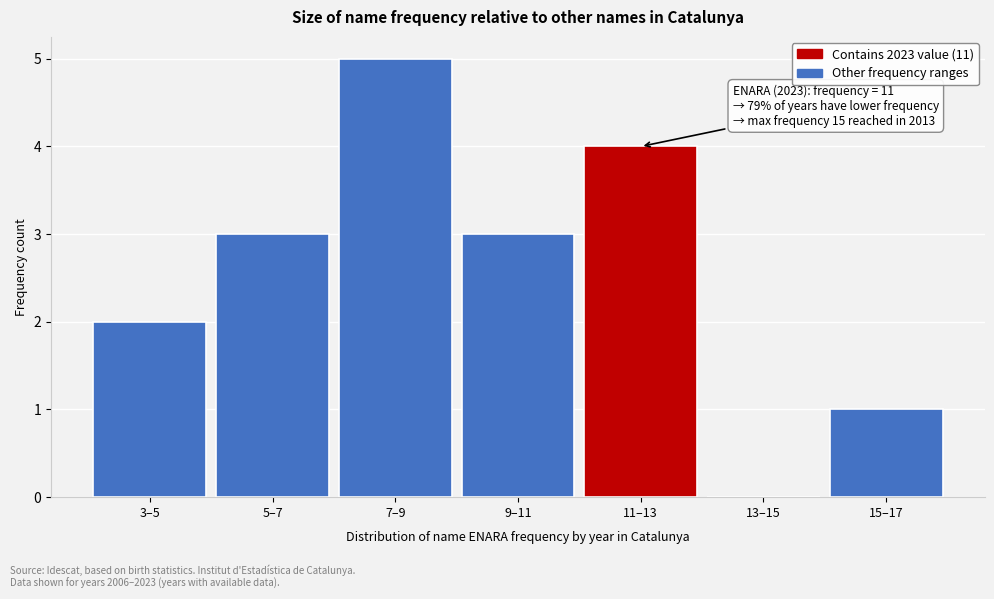

Reading right to left, what are all the values shown in this chart?

15–17=1	13–15=0	11–13=4	9–11=3	7–9=5	5–7=3	3–5=2